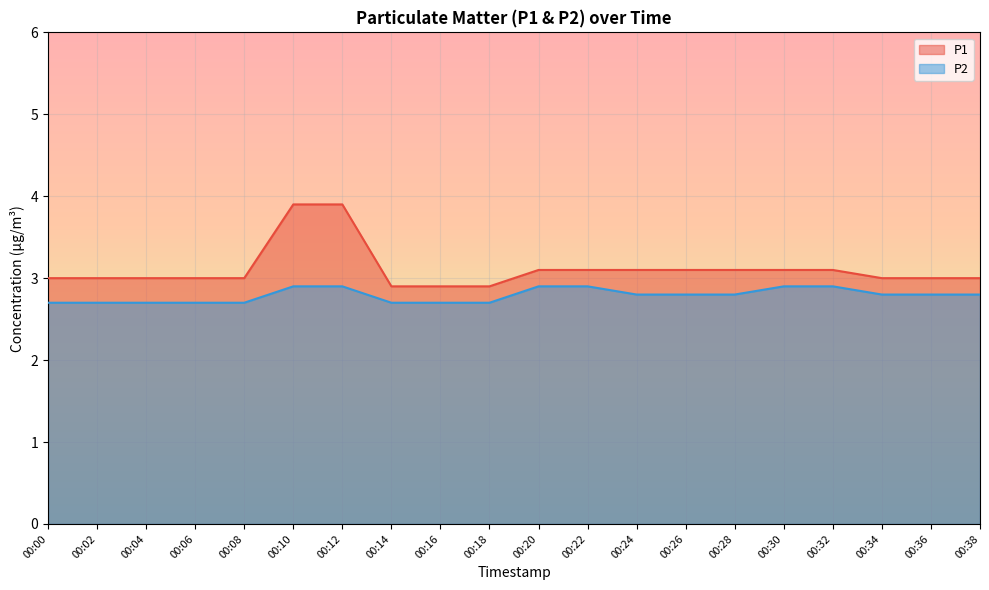

How many lines are shown in the chart?

2